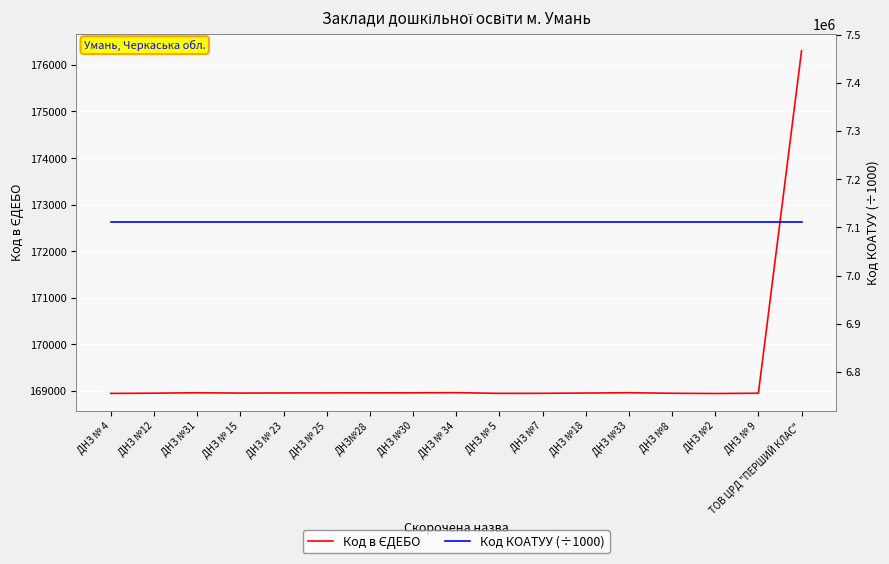

Rank the series by their maximum value, from lowest to highest.

Код в ЄДЕБО, Код КОАТУУ (÷1000)